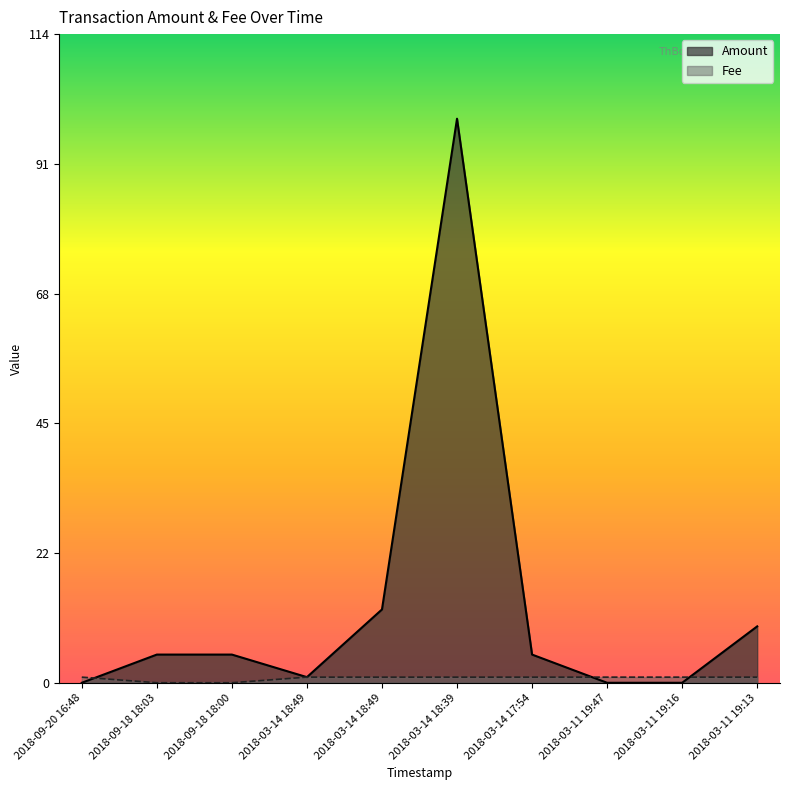

Which has a higher value, 2018-03-14 18:49 or 2018-09-20 16:48?

2018-03-14 18:49